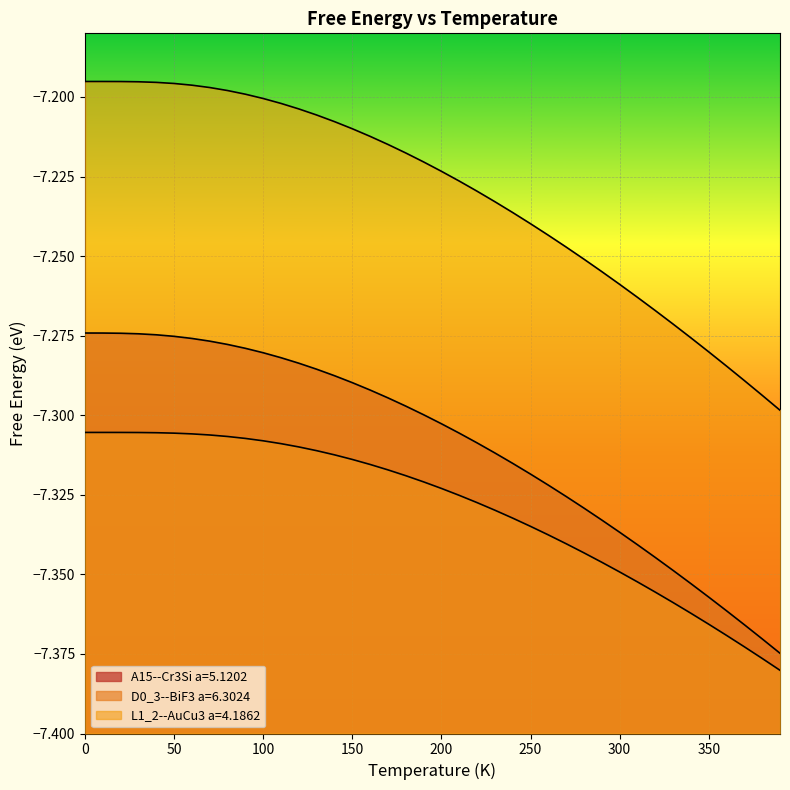

Is the value of D0_3--BiF3 a=6.3024 at 10 greater than the value of L1_2--AuCu3 a=4.1862 at 320?

No